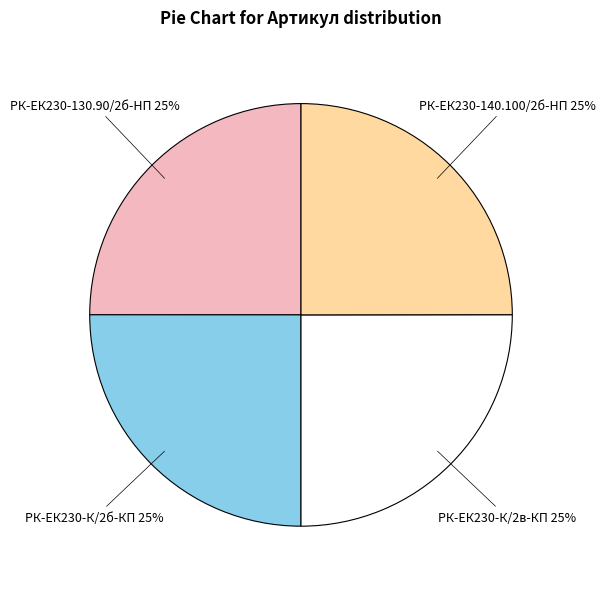

Is there a majority slice in this chart?

No